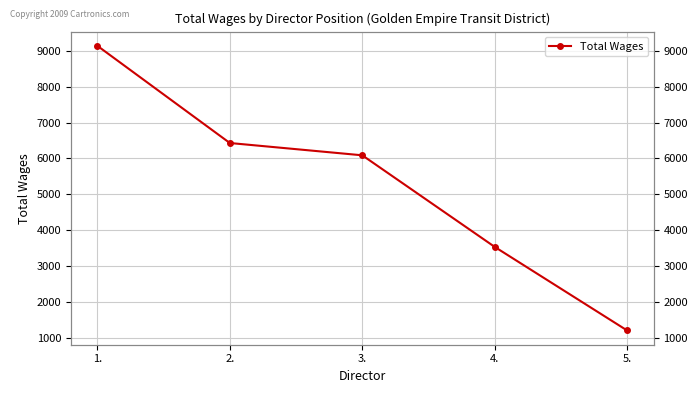

Read the value at 2..

6430